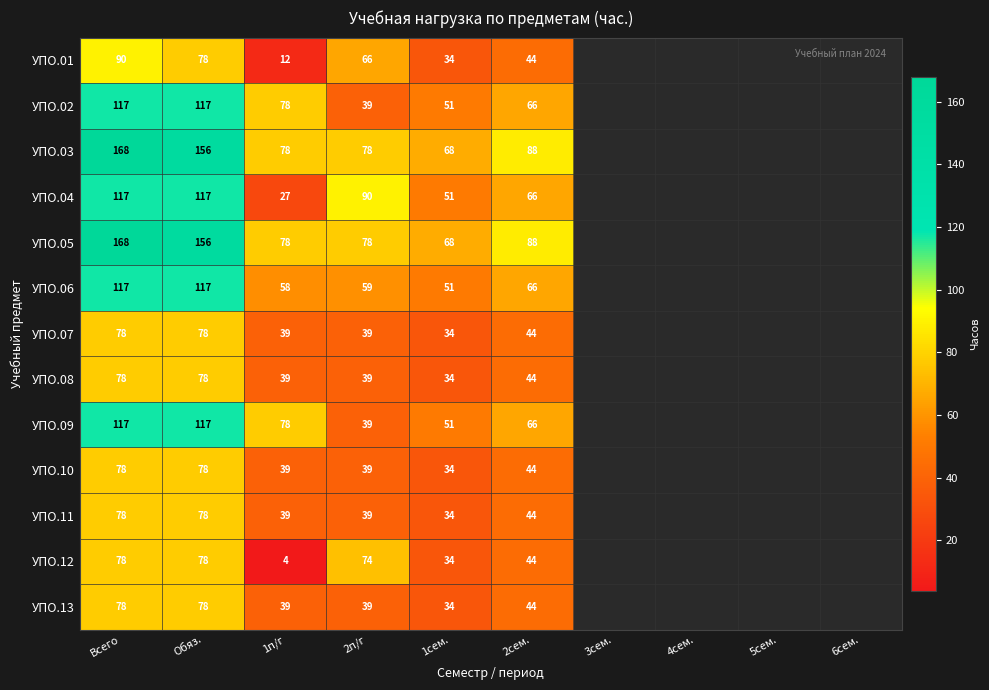

Is the value of УПО.03 at Обяз. greater than the value of УПО.04 at 1сем.?

Yes